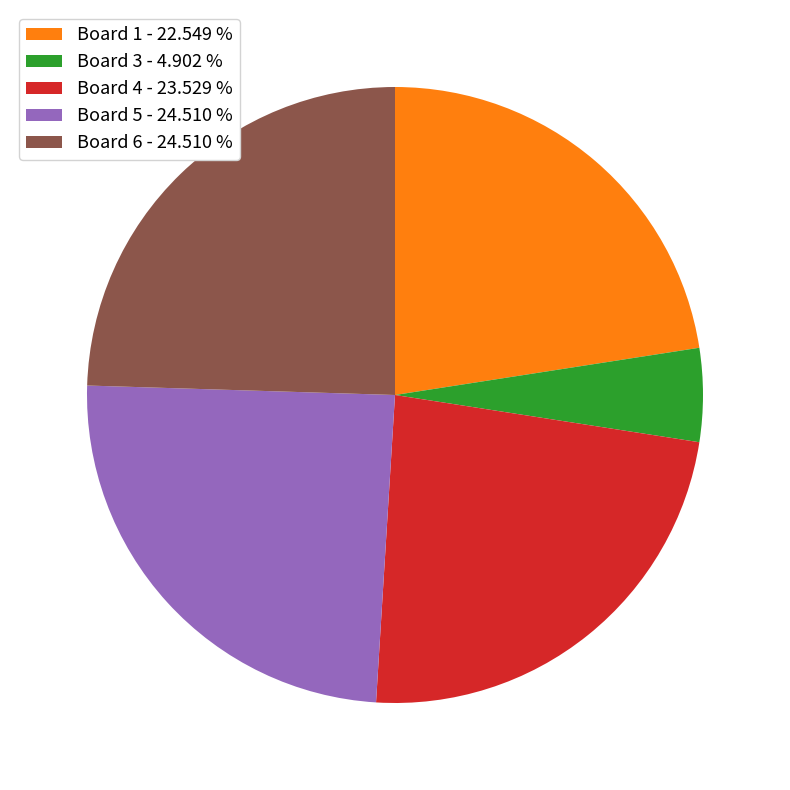

How many segments does this pie chart have?

5